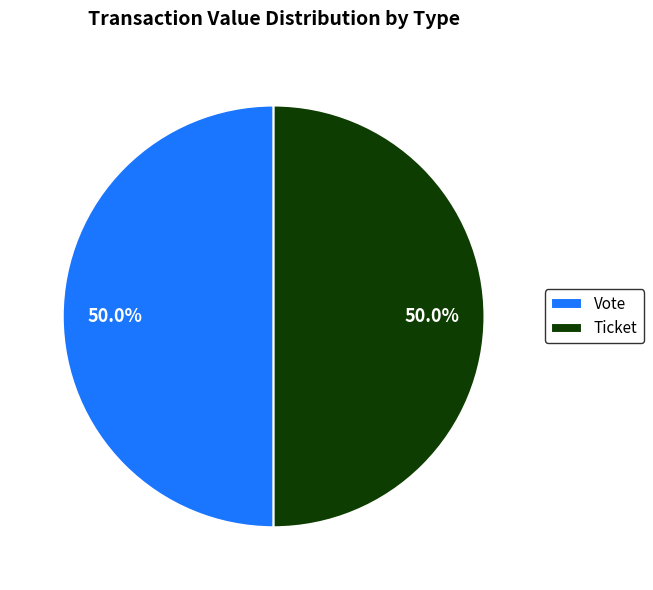

What is the ratio of the value at Vote to the value at Ticket?

1.0